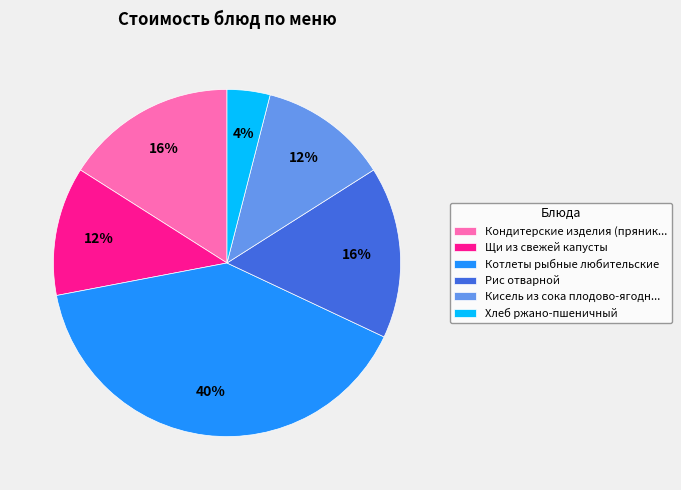

How many segments does this pie chart have?

6